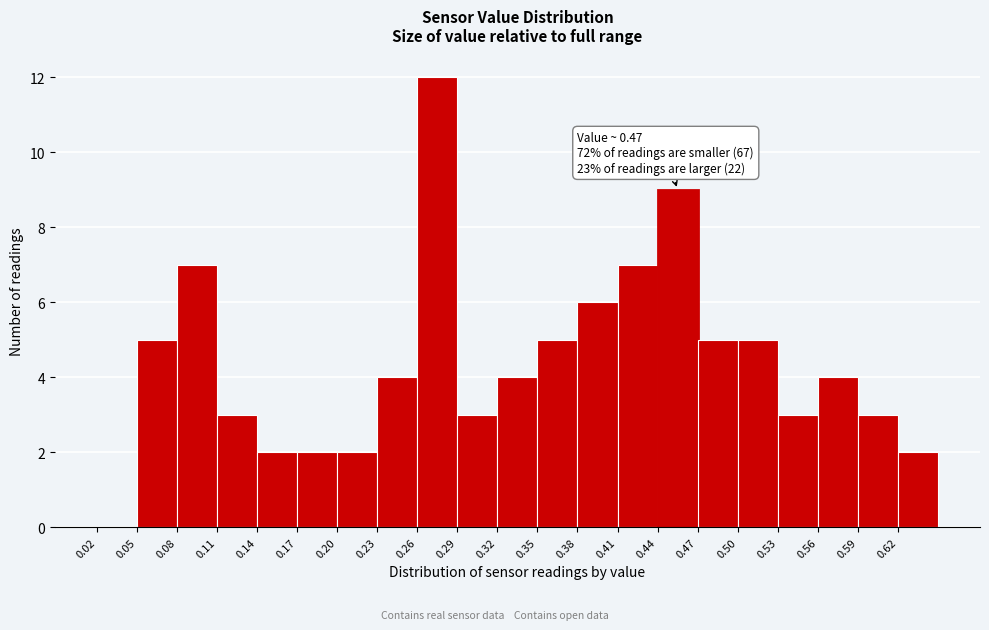

Which range on the x-axis has the tallest bar?

0.26 to 0.29